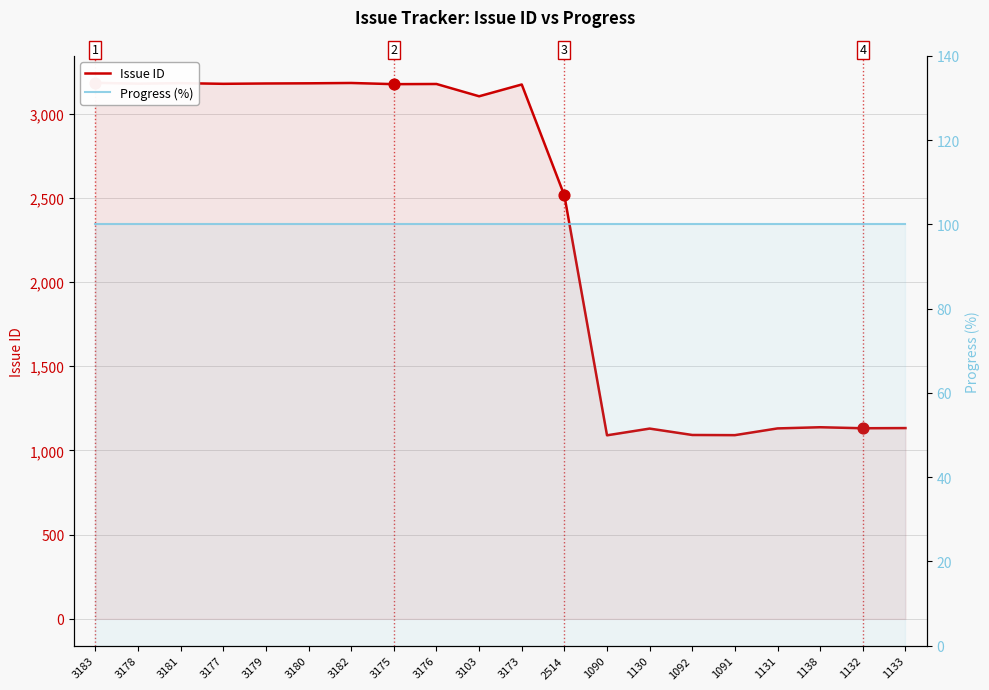

Which series reaches the maximum Y coordinate?

Issue ID